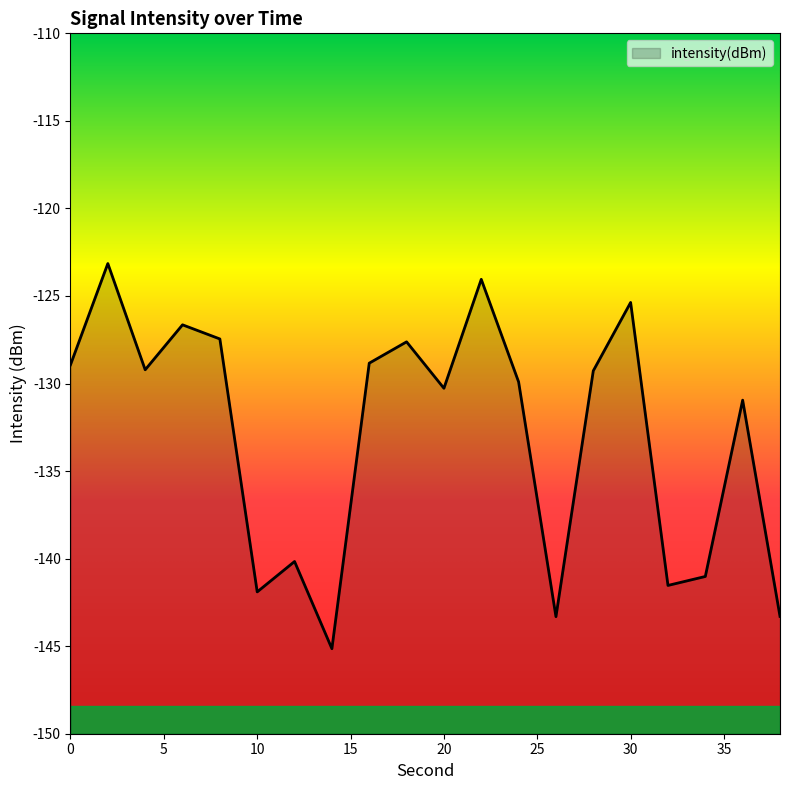

What is the maximum value shown in the chart?

-123.1